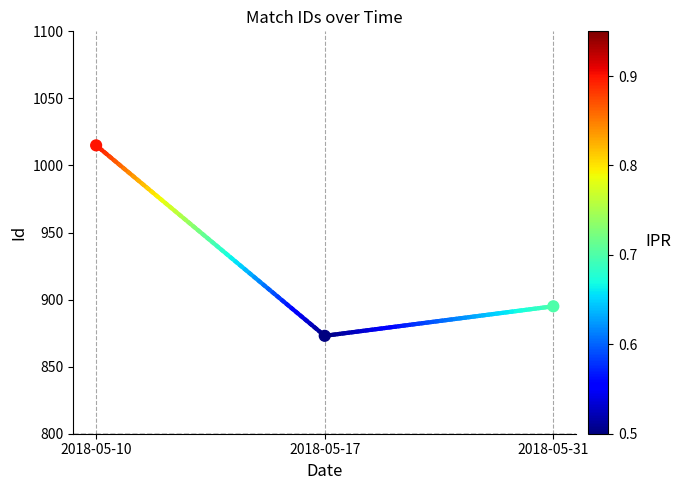

What is the range of Y values (max minus min)?

142